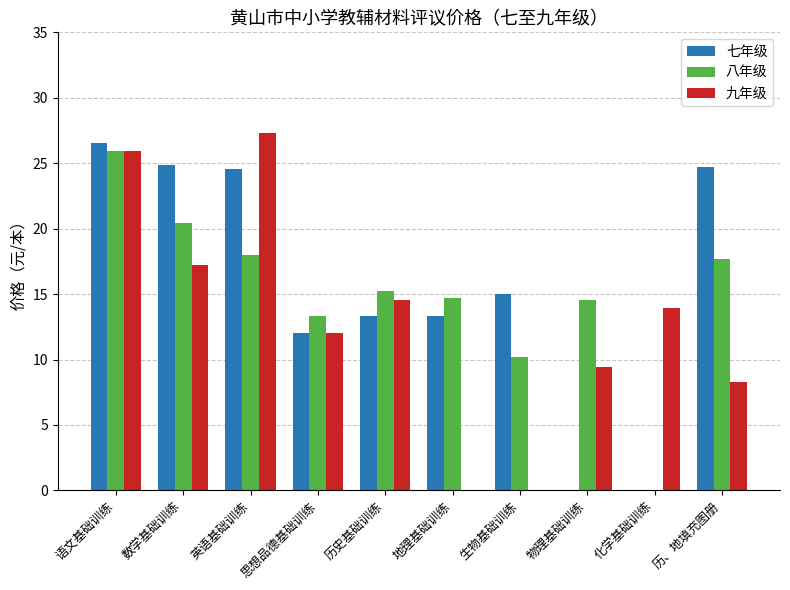

At which category is the sum across all series the highest?

语文基础训练